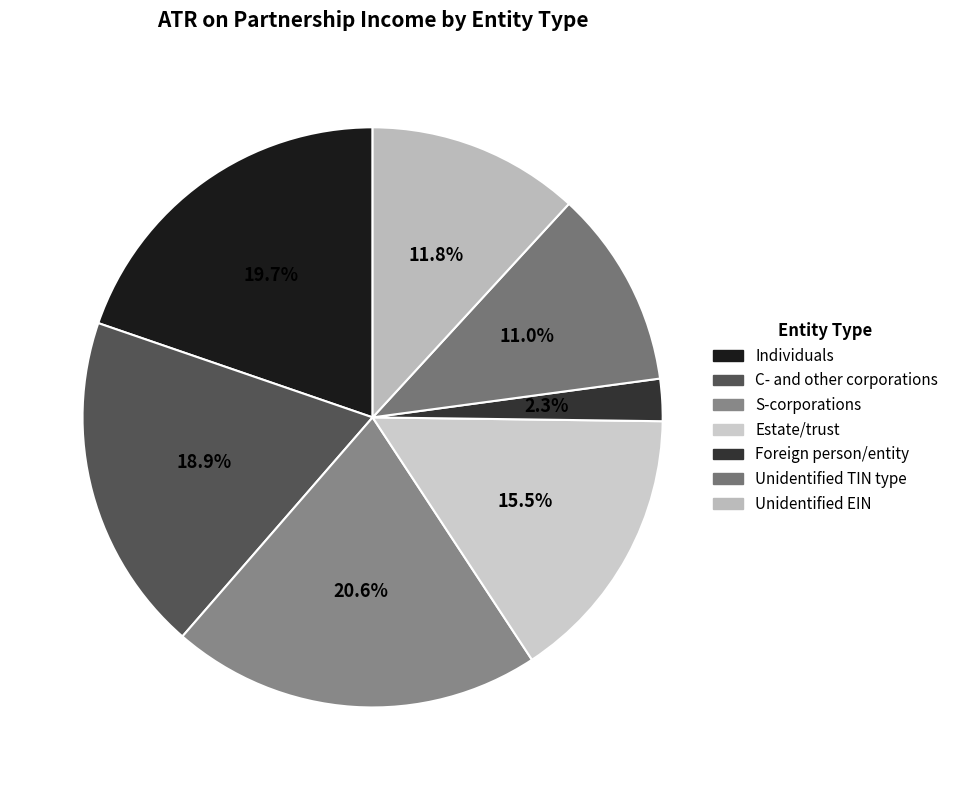

Which slice is the largest?

S-corporations